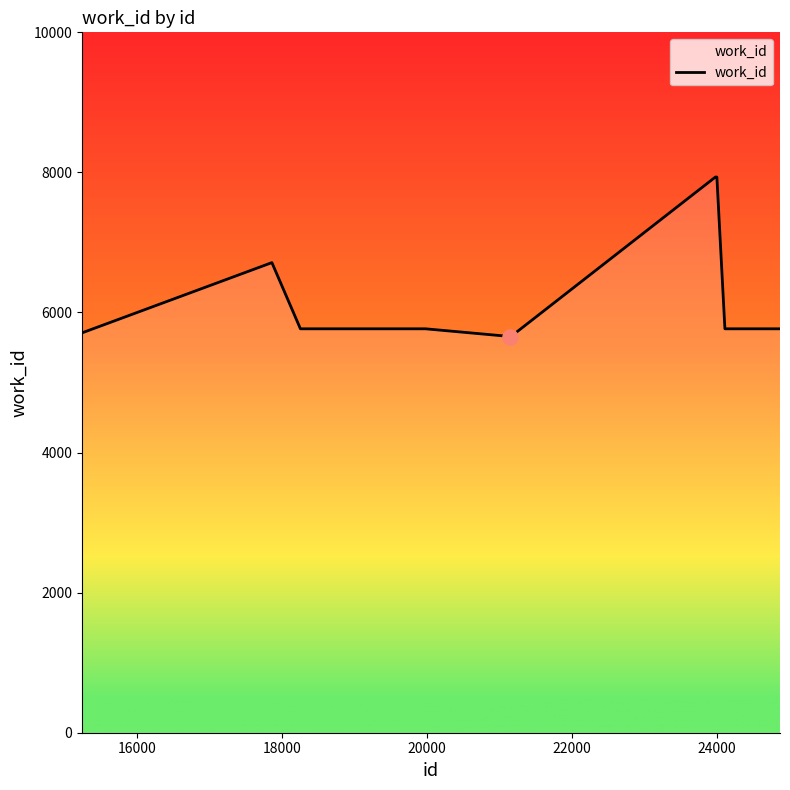

What is the maximum value shown in the chart?

7934